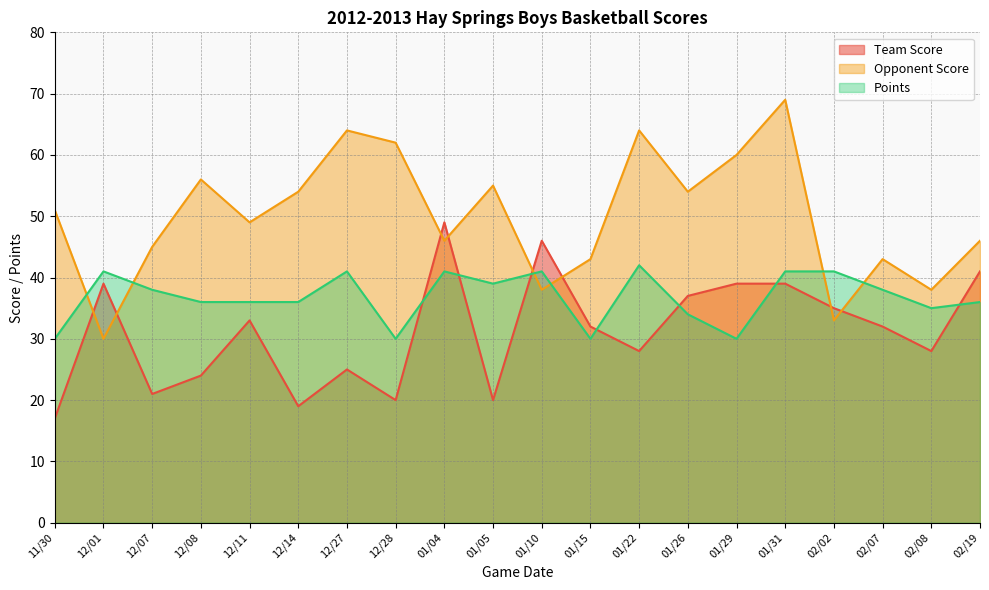

Where is the first local maximum for Opponent Score?

12/08